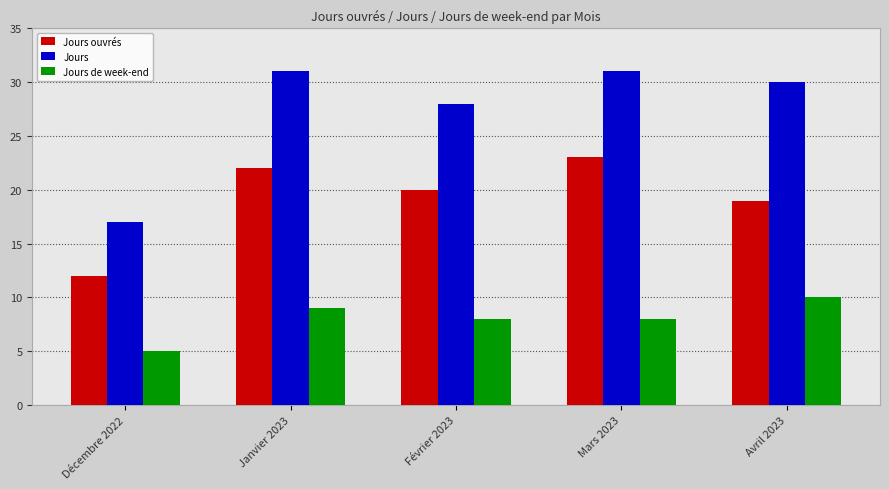

How many bars are there in total?

15